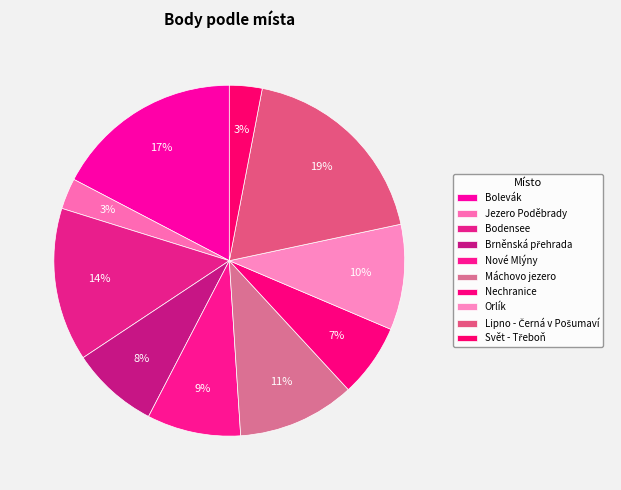

How many segments does this pie chart have?

10